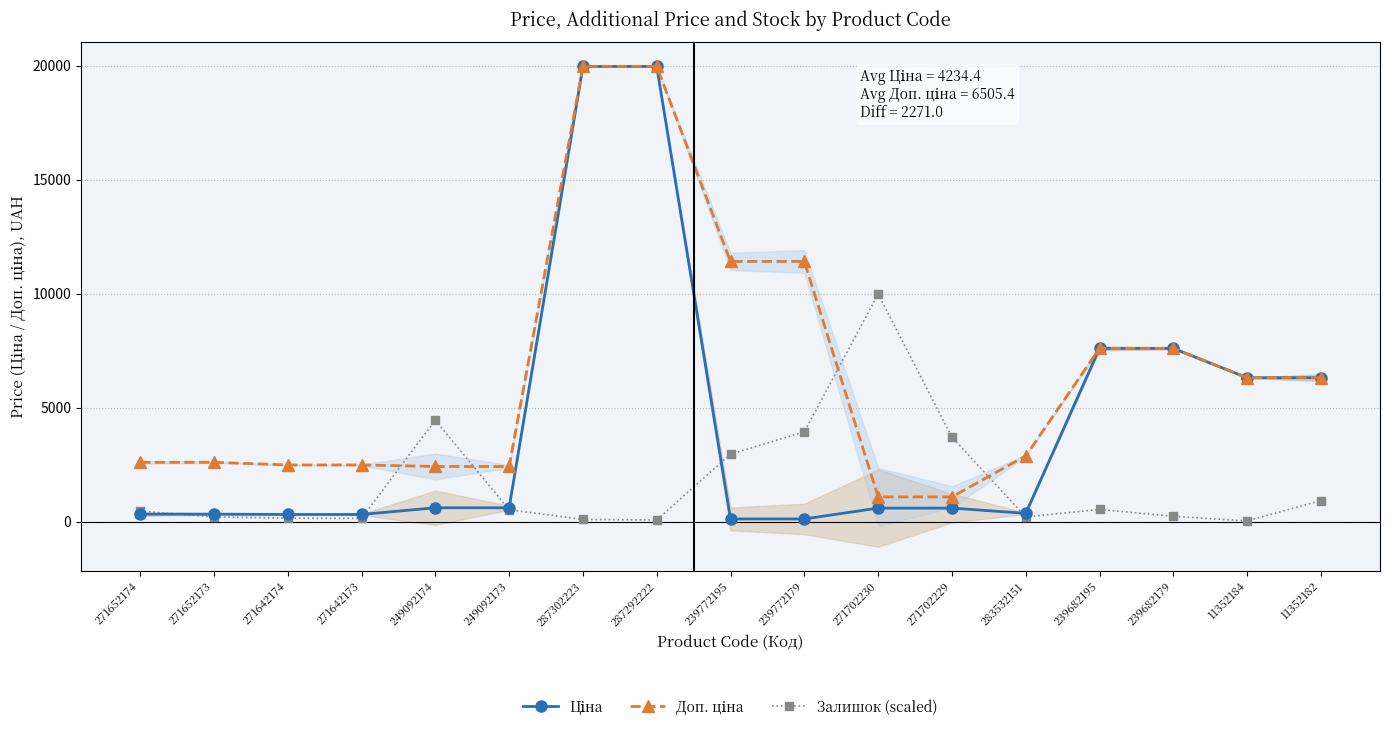

What is the value of the Залишок (scaled) point at the 13th from the left?

203.4